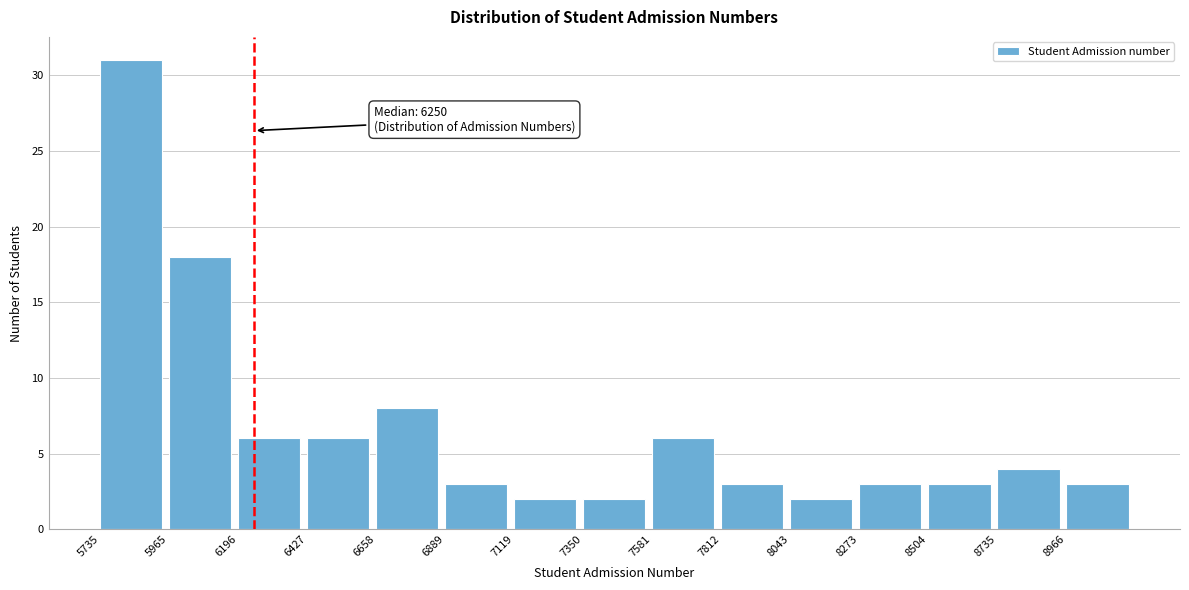

Which range on the x-axis has the tallest bar?

5750 to 5950